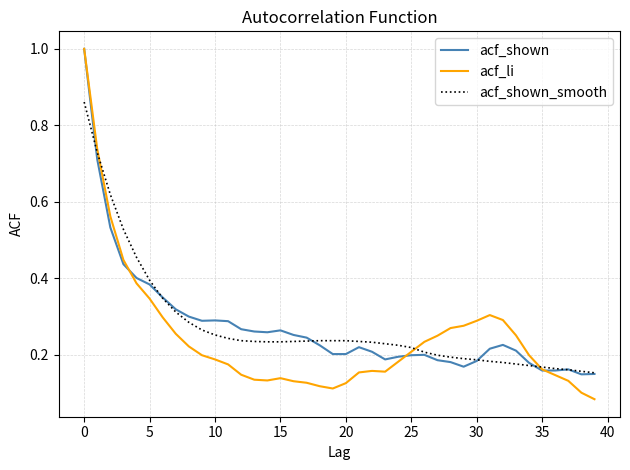

True or false: acf_li has more than 2 interior local peaks.

True